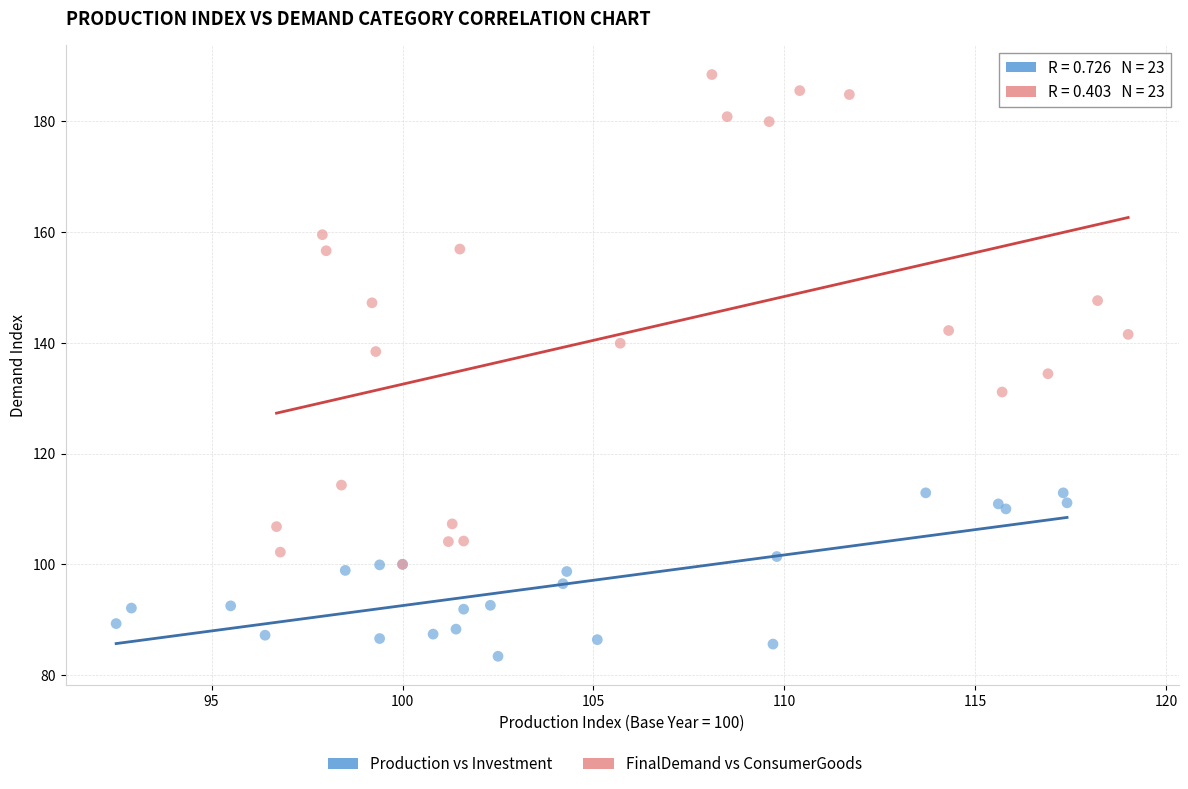

Which series contains the lowest Y value?

Production vs Investment